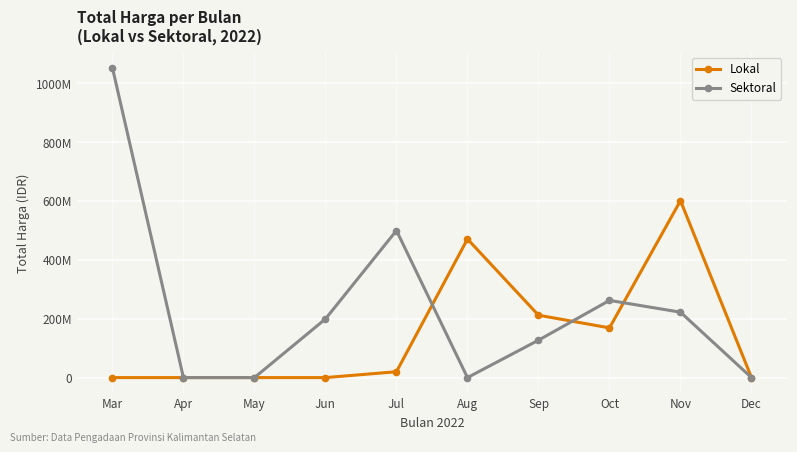

Between Mar and May, which is larger?

Mar